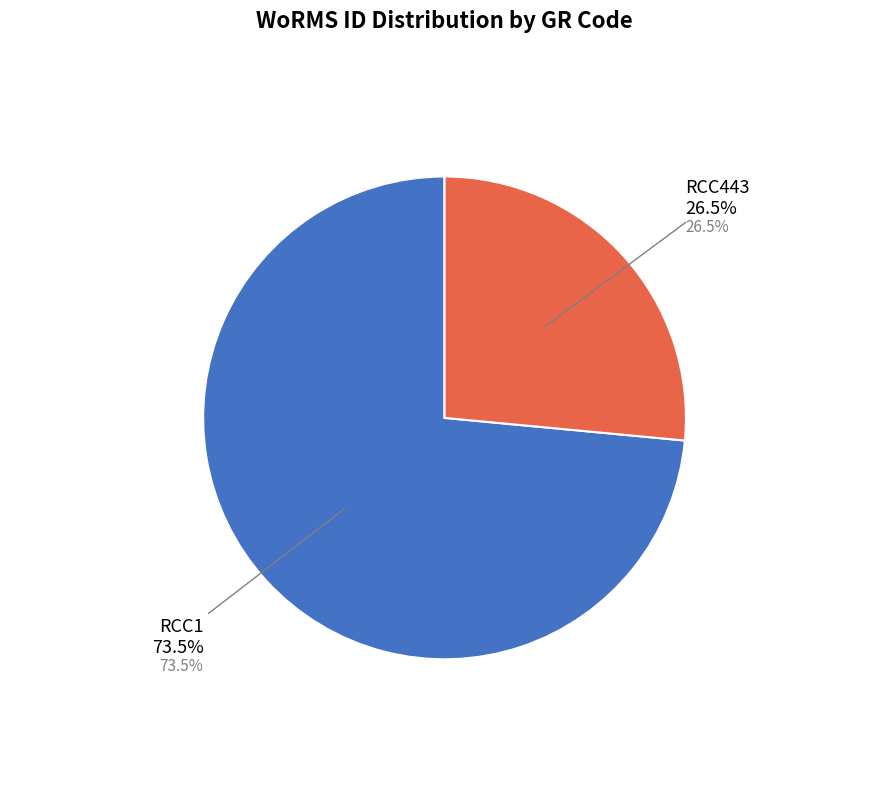

Rank the categories by value from highest to lowest.

RCC1, RCC443